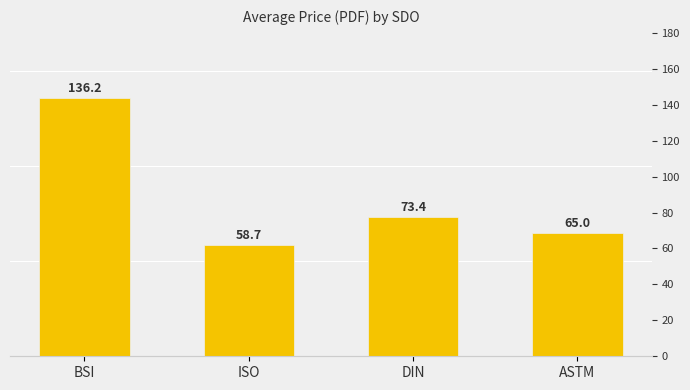

What is the value of the 4th bar from the left?

65.0